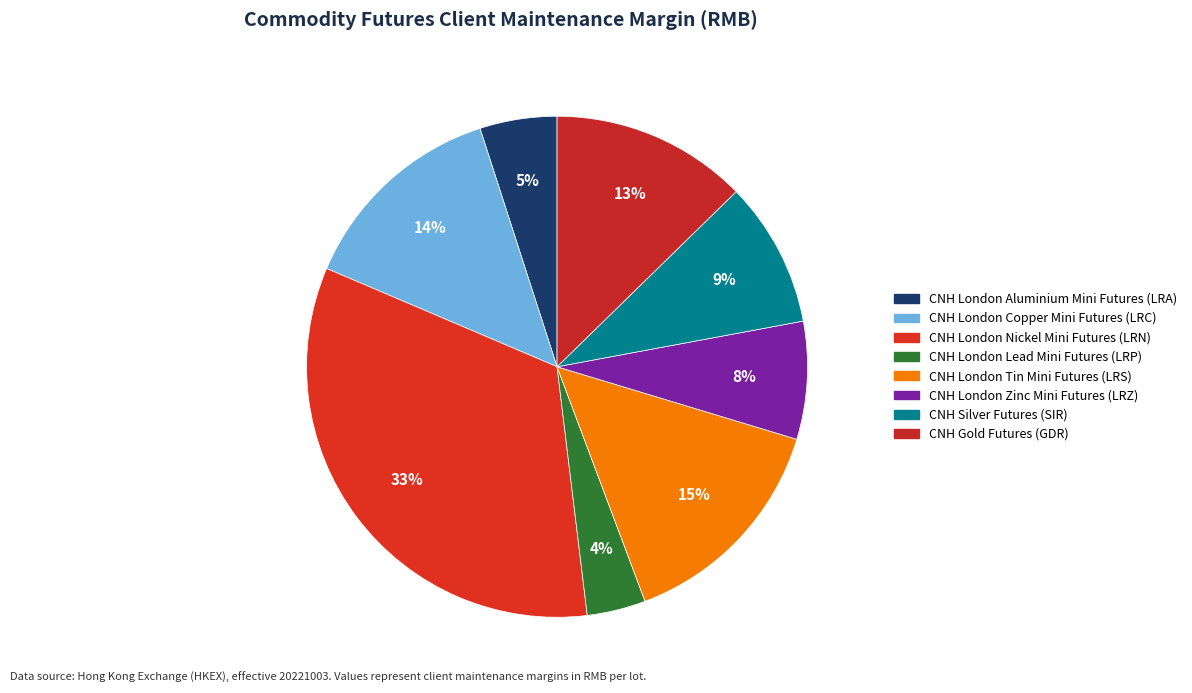

Does CNH London Aluminium Mini Futures (LRA) account for over 50% of the chart?

No